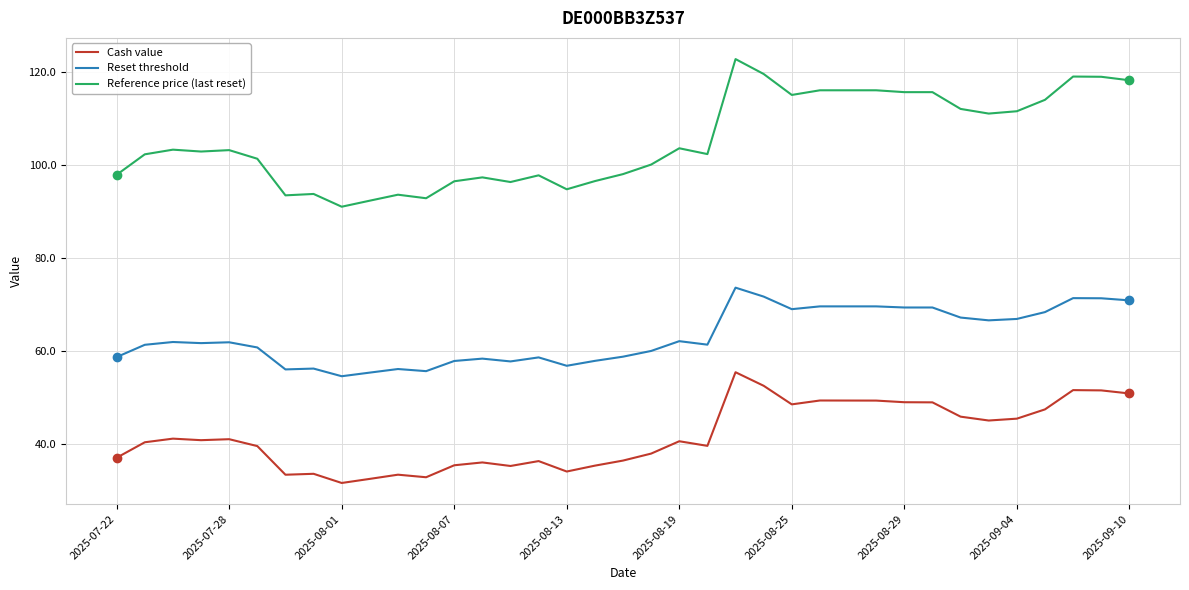

Which series has the widest spread of values?

Reference price (last reset)